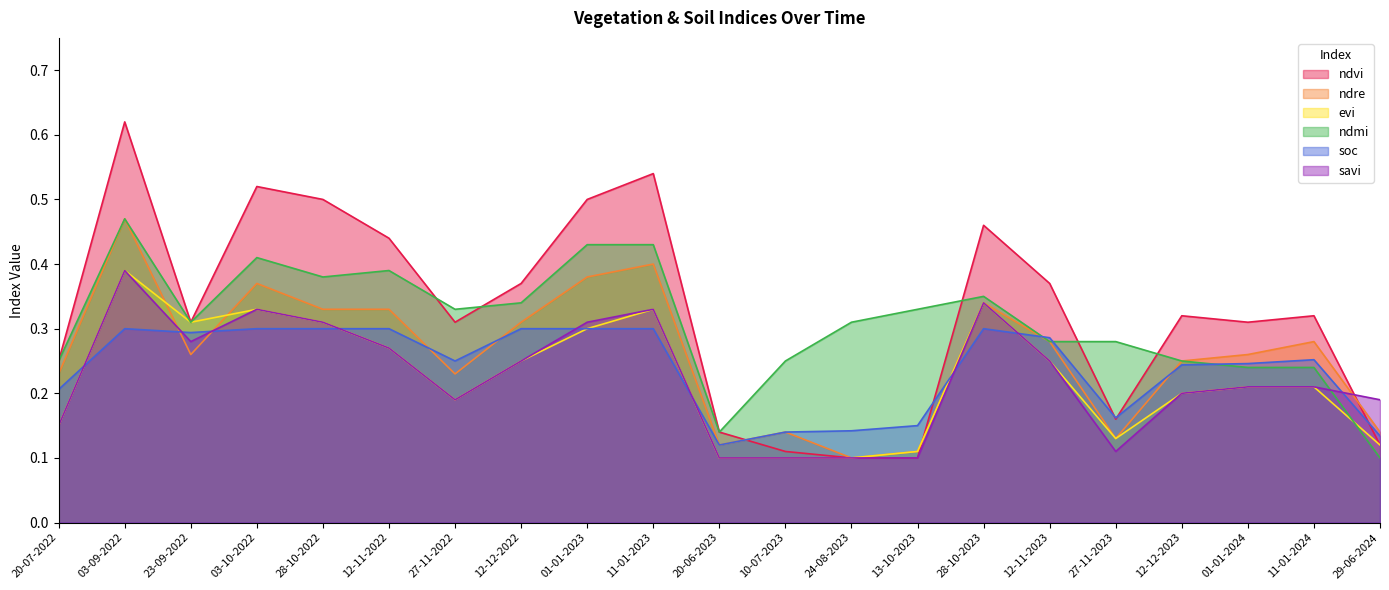

How many data points does each series have?

21